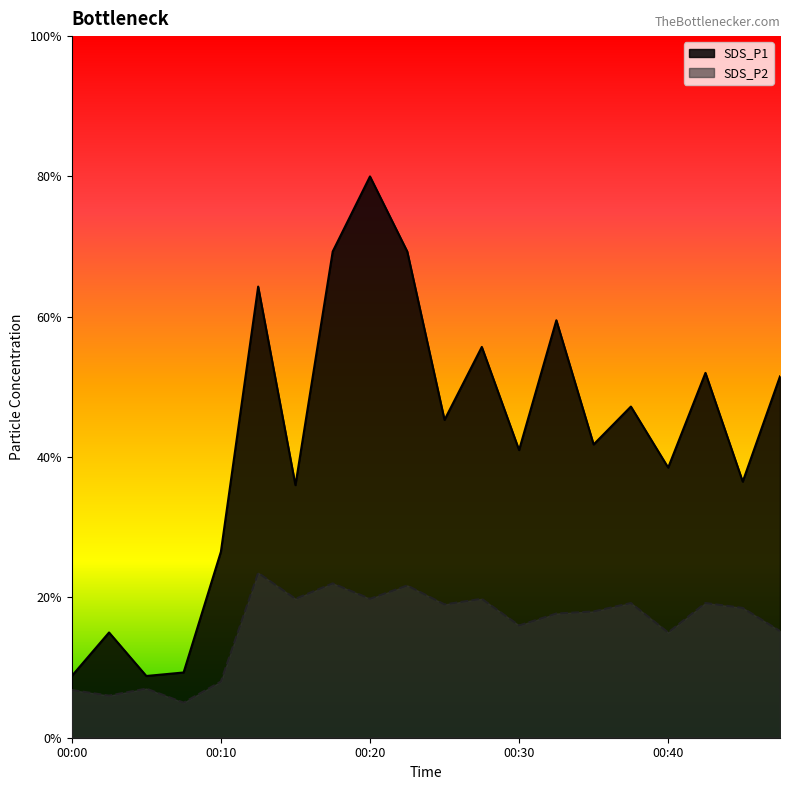

What are all the series names shown in the legend?

SDS_P1, SDS_P2